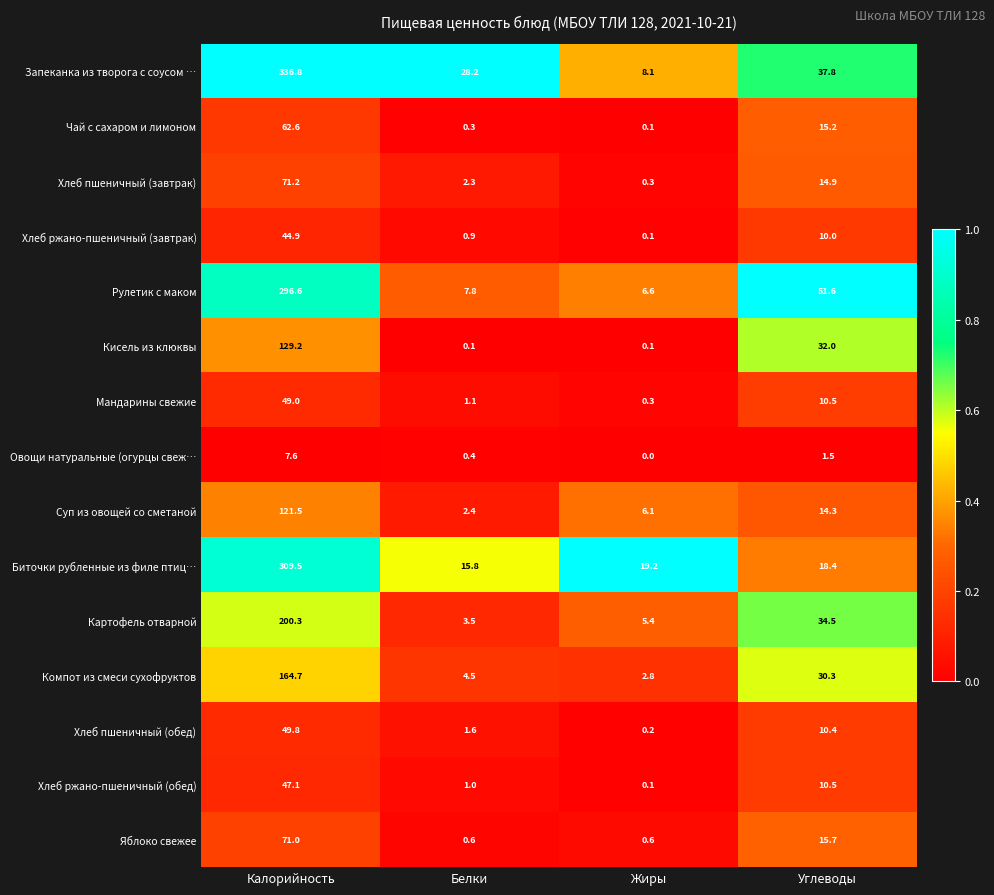

What is the sum of the Компот из смеси сухофруктов values at Калорийность and Жиры?

167.5